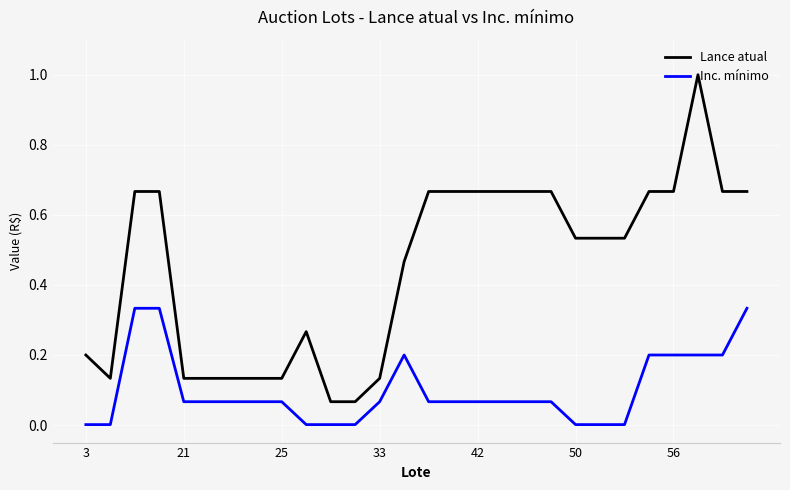

Which series has the largest range (max minus min)?

Lance atual